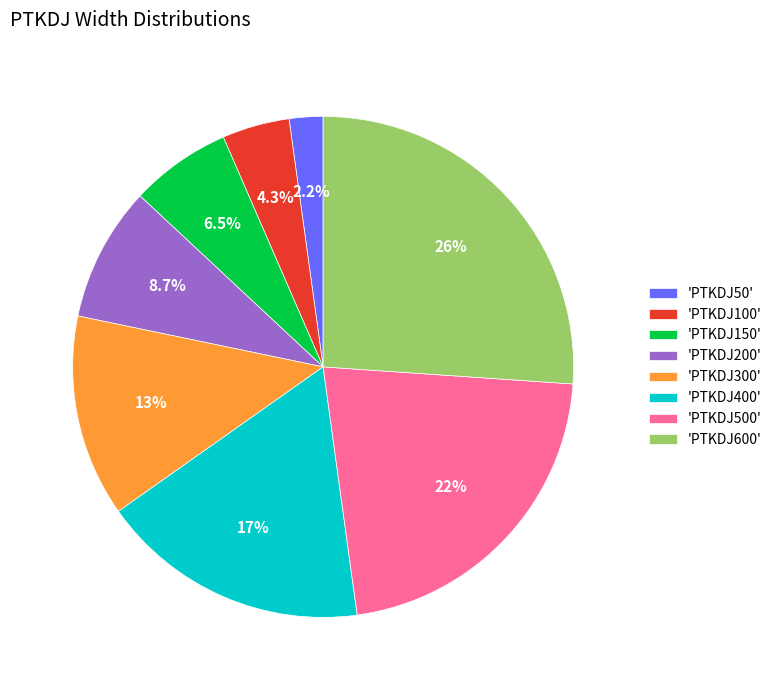

Rank the categories by value from highest to lowest.

'PTKDJ600', 'PTKDJ500', 'PTKDJ400', 'PTKDJ300', 'PTKDJ200', 'PTKDJ150', 'PTKDJ100', 'PTKDJ50'